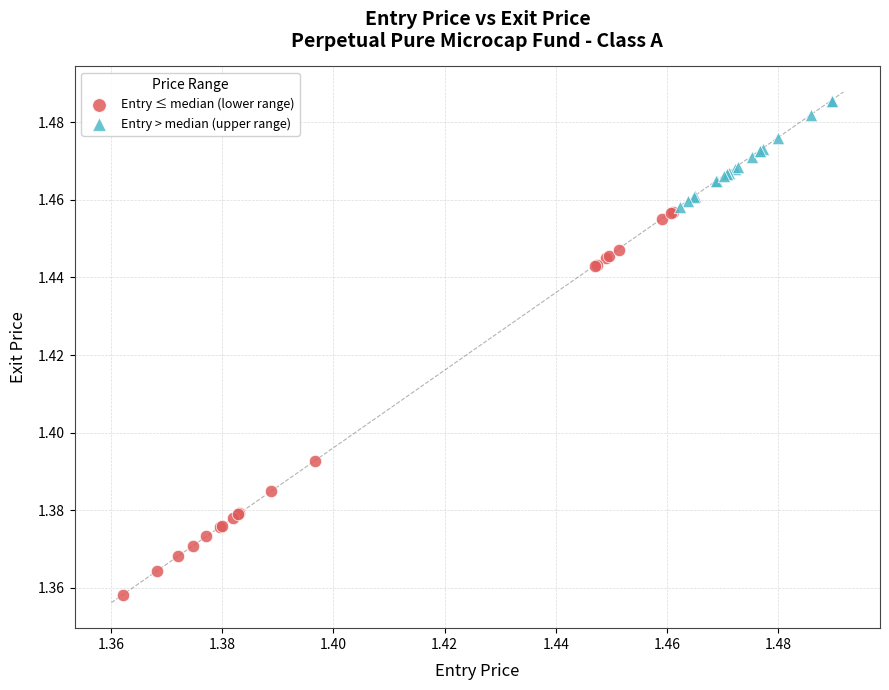

Which series has the widest spread of Y values?

Entry ≤ median (lower range)